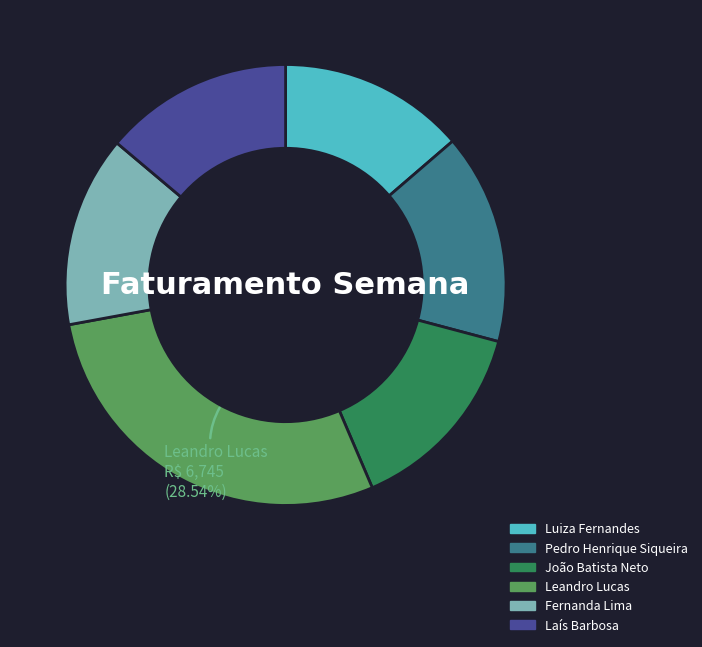

How many segments does this pie chart have?

6